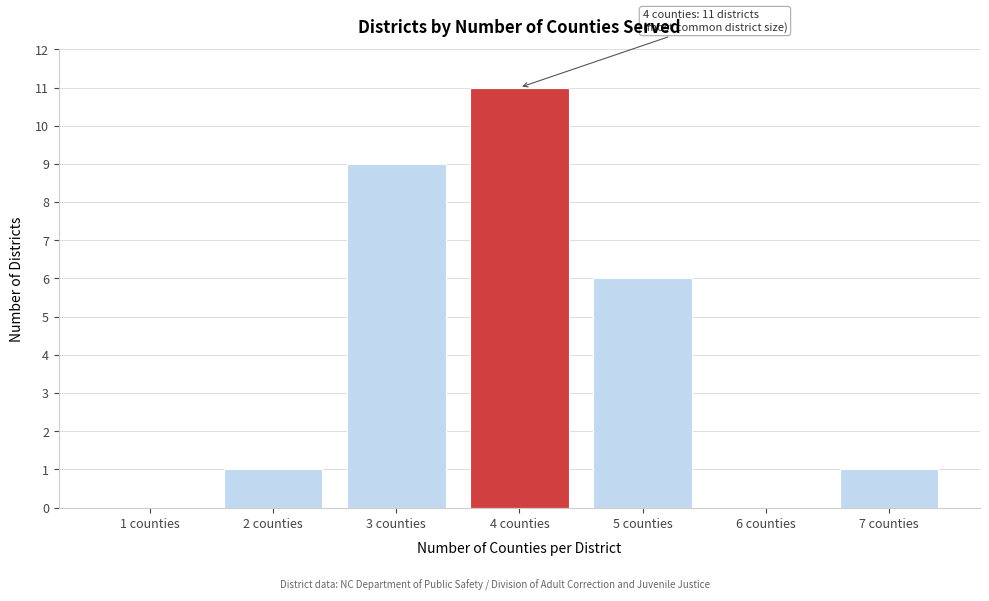

Reading left to right, transcribe all the data shown in this chart.

1 counties=0	2 counties=1	3 counties=9	4 counties=11	5 counties=6	6 counties=0	7 counties=1